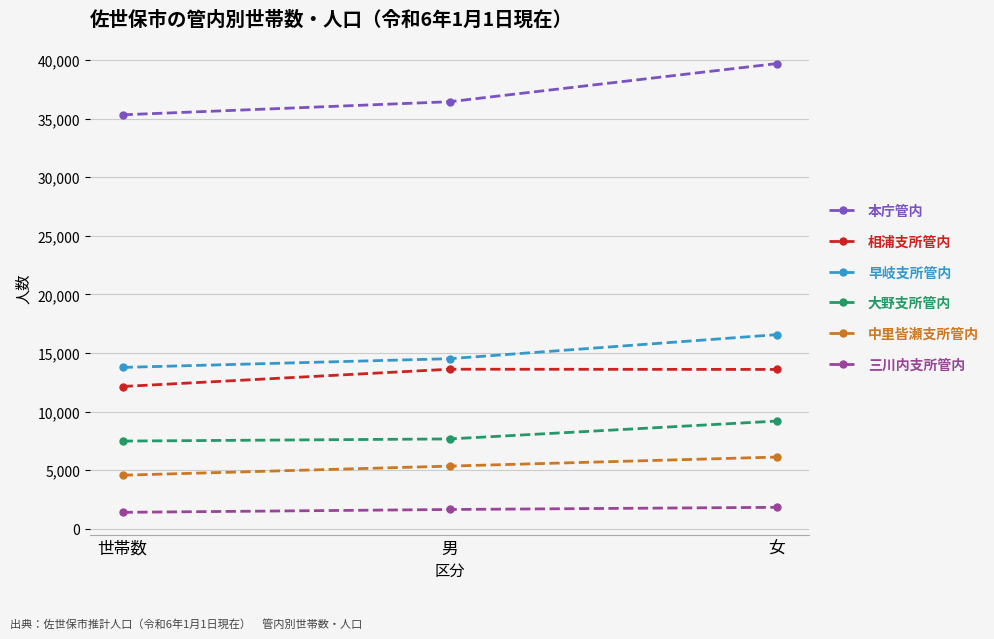

What is the difference between the second highest and minimum values in the 三川内支所管内 series?

243